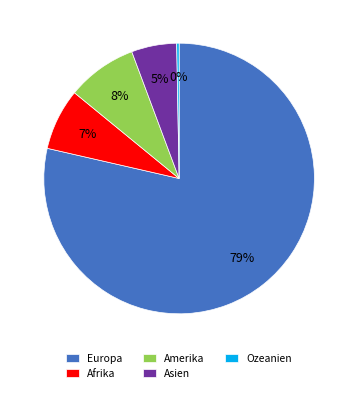

What is the smallest slice in the pie chart?

Ozeanien